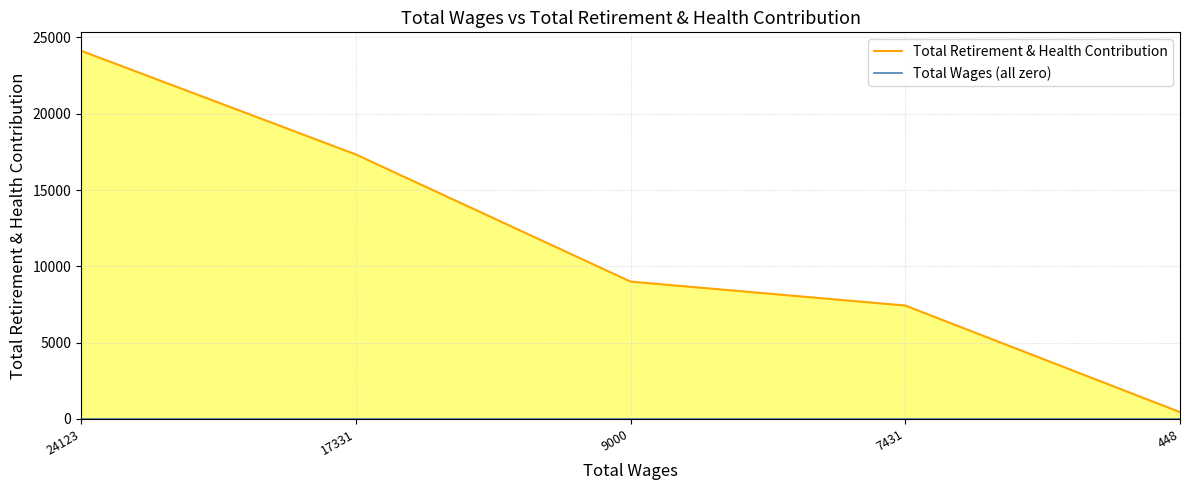

True or false: Total Wages (all zero) has a value of 0 at 9000.

True